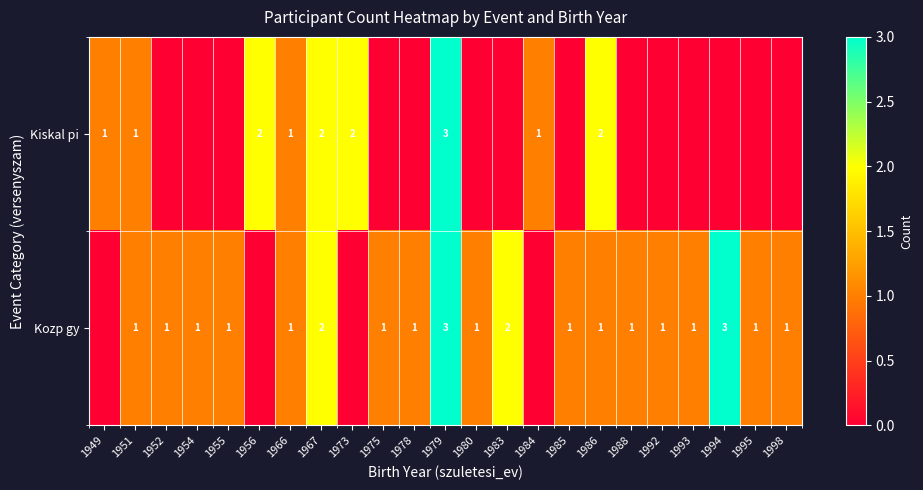

Is the value of Kozp gy at 1967 greater than the value of Kiskal pi at 1966?

Yes